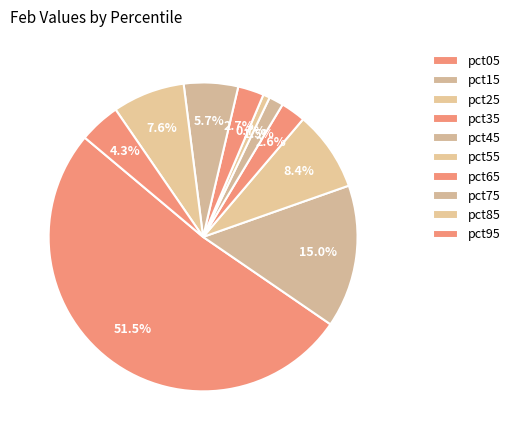

How many slices are in this pie chart?

10